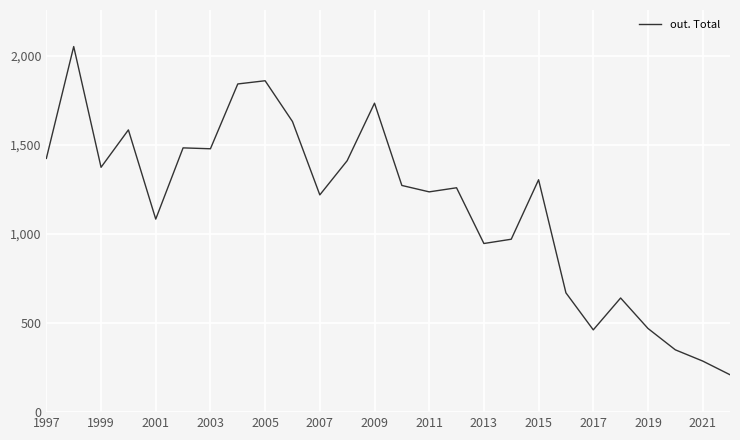

How many lines are shown in the chart?

1